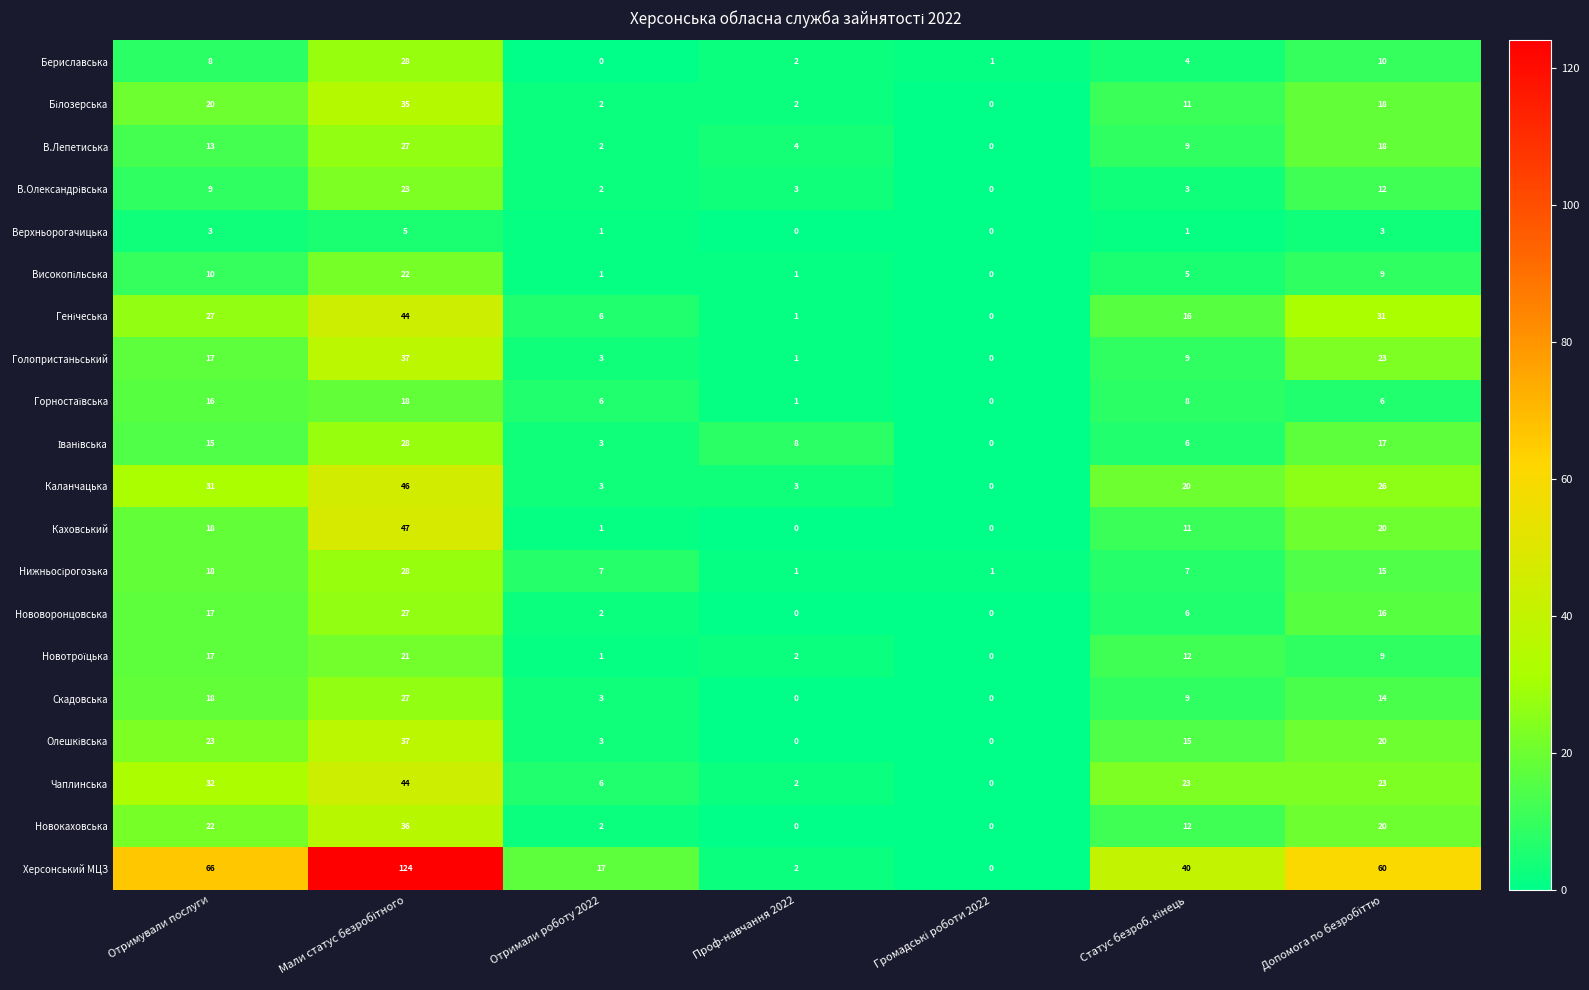

Count the Скадовська values in the range 0 to 18.

6